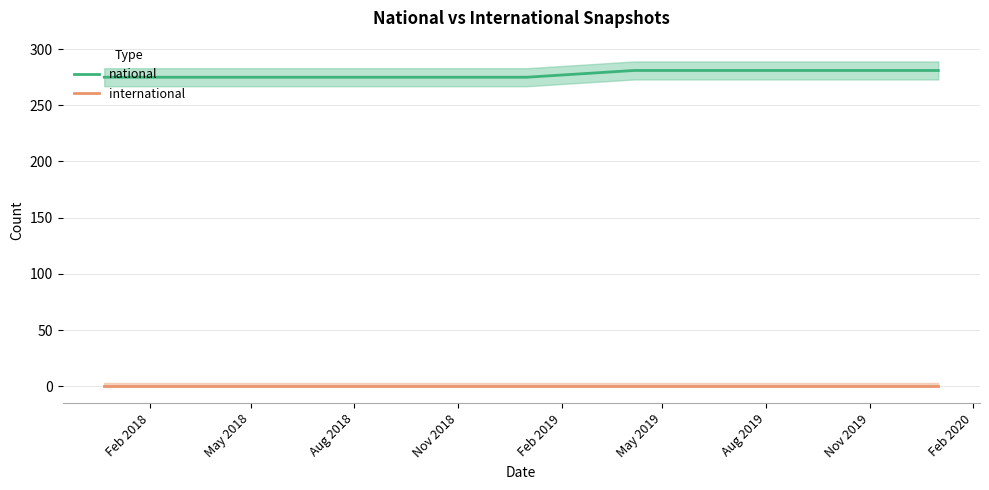

True or false: international and national cross at least once.

False